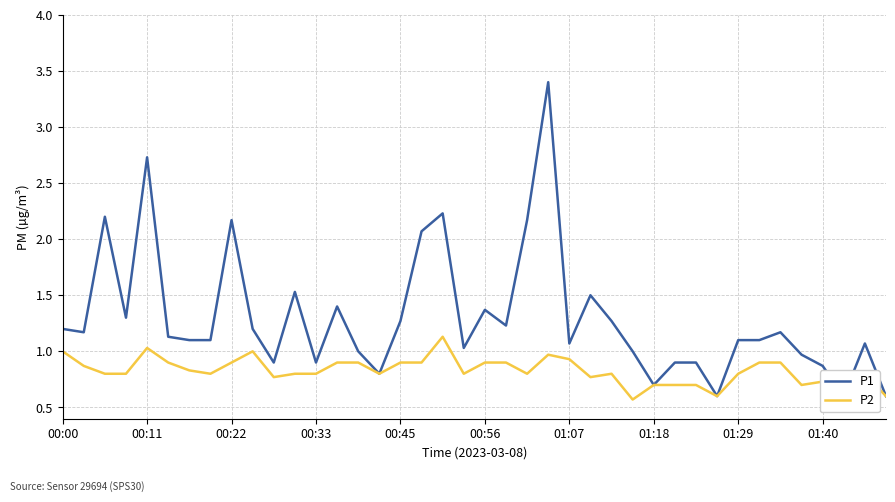

At which category is the sum across all series the highest?

23